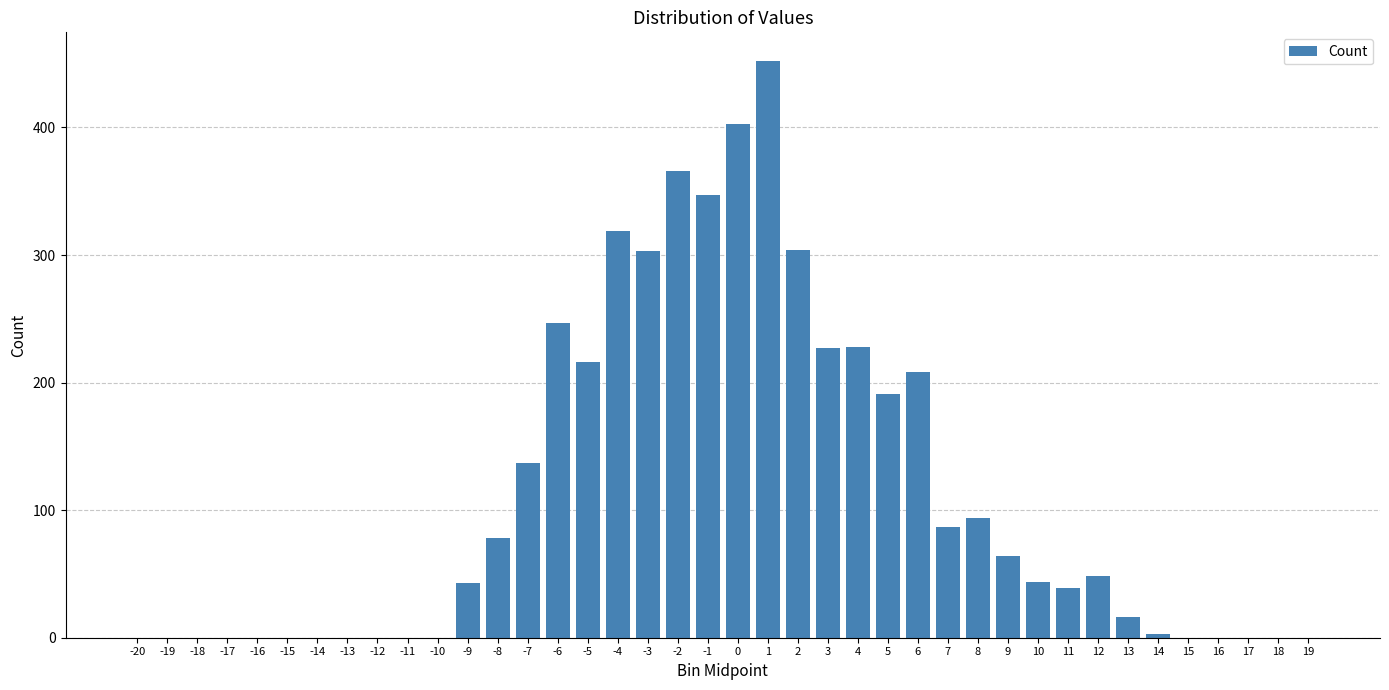

What is the sum of all values?

4464